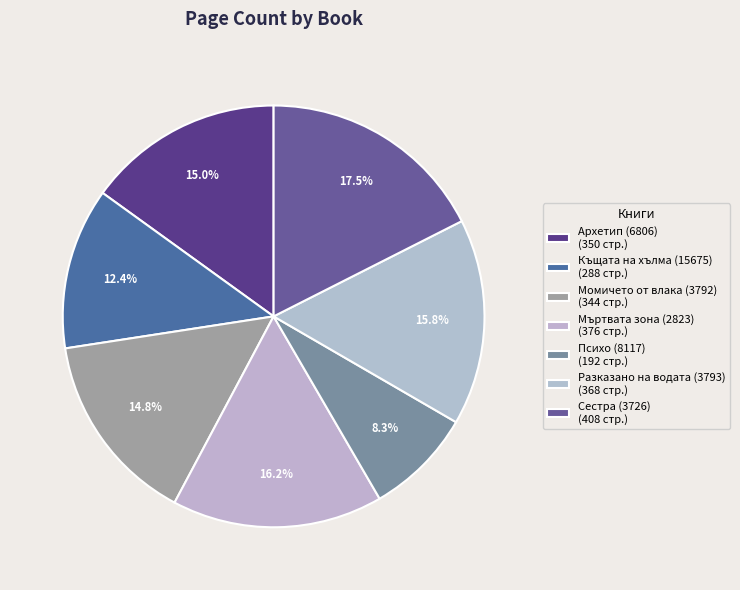

Count the number of slices in the pie.

7